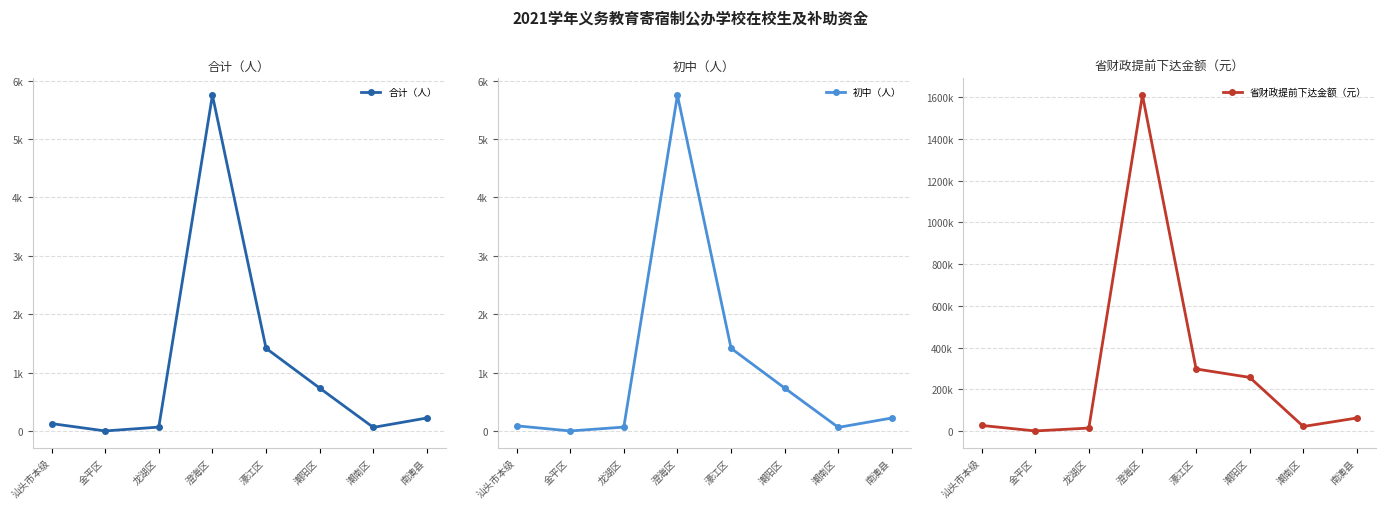

What is the label of the 7th point from the left?

潮南区